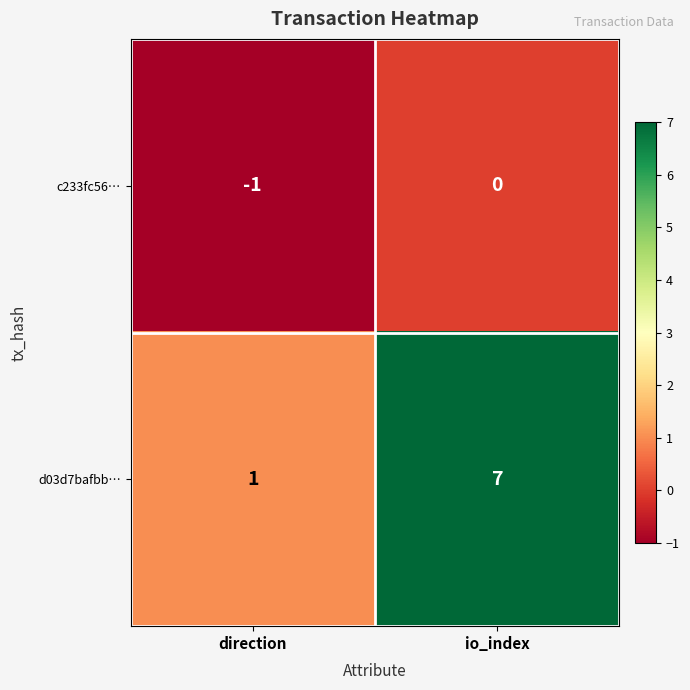

At which label is c233fc56… closest to 0?

io_index